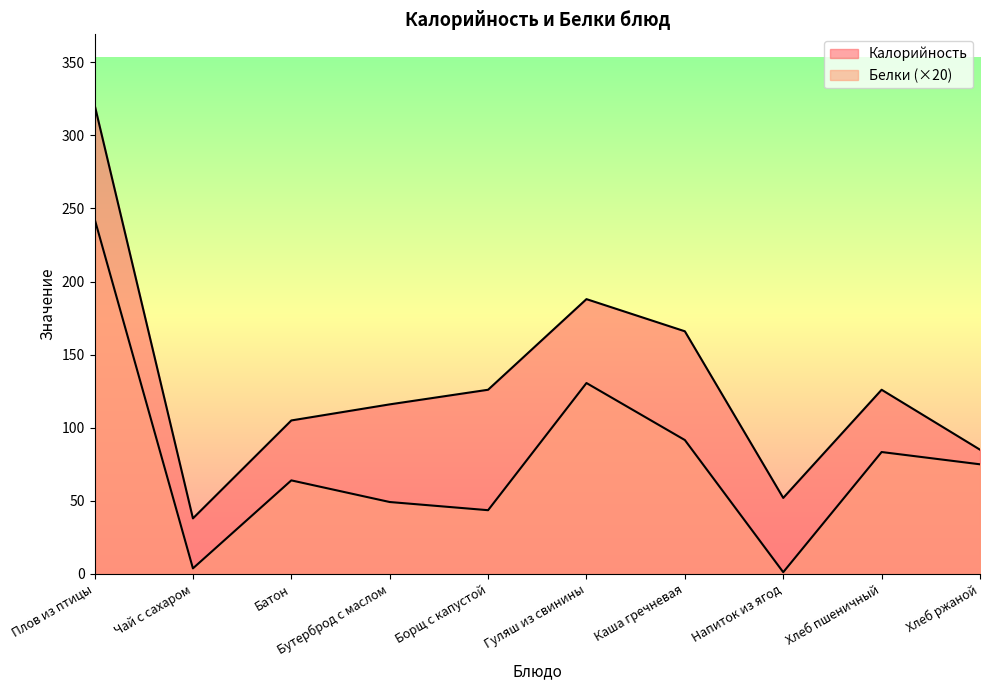

What is the difference between the highest and lowest values at Каша гречневая?

74.4